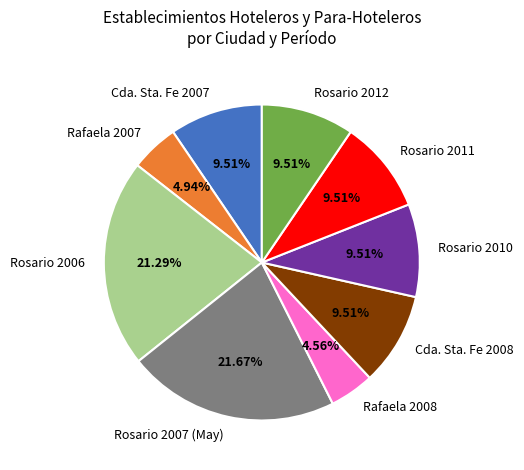

Does any single category account for the majority?

No